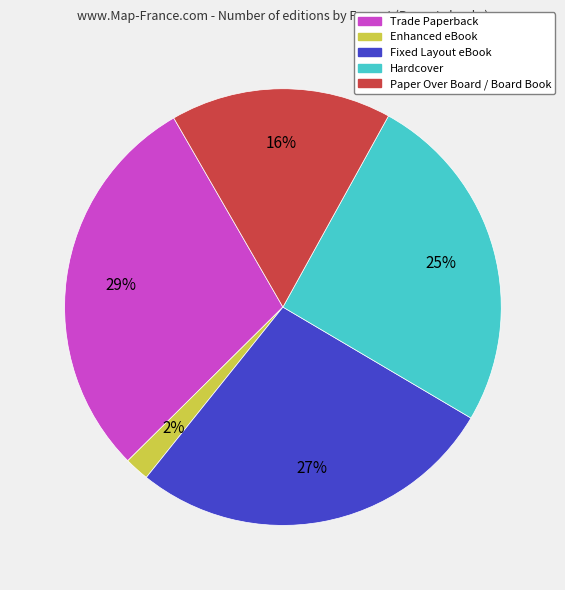

What is the largest slice in the pie chart?

Trade Paperback